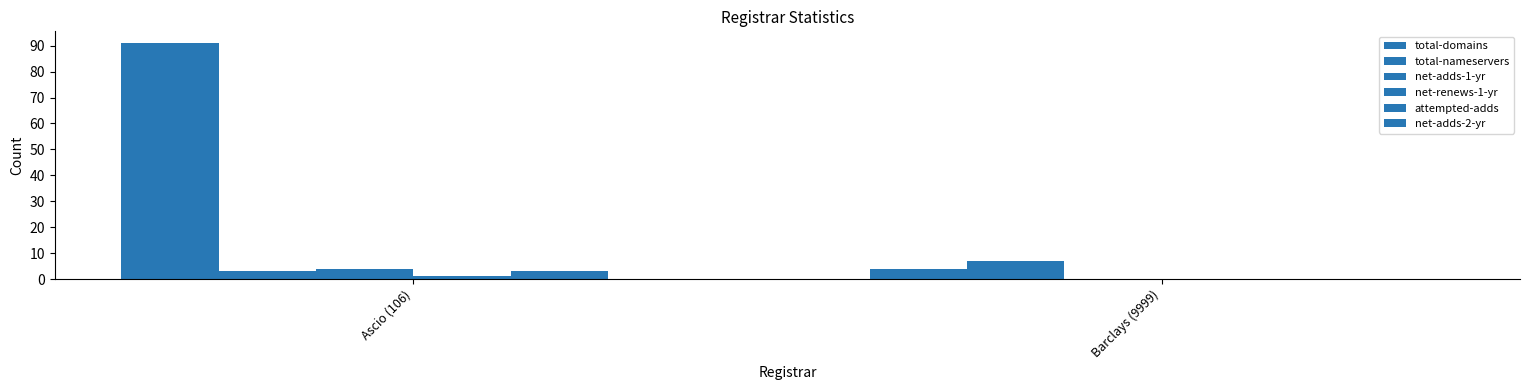

How many values in attempted-adds are above zero?

1